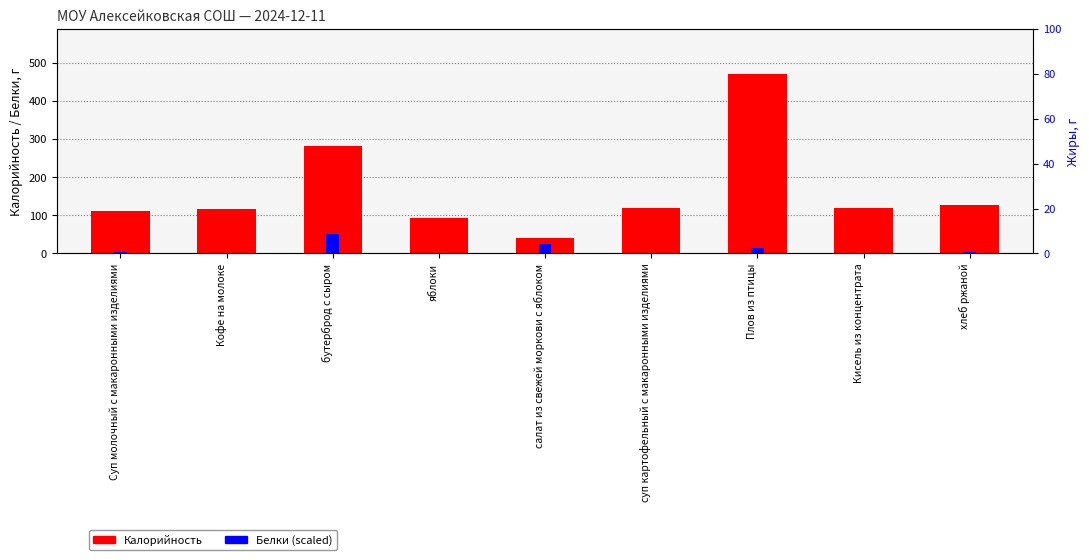

What is the sum of the Калорийность values at салат из свежей моркови с яблоком and бутерброд с сыром?

323.0